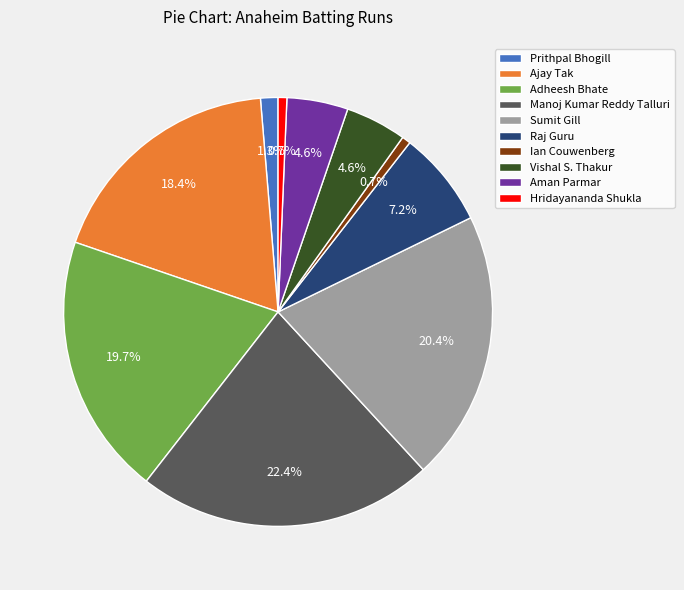

Which category has the biggest portion of the pie?

Manoj Kumar Reddy Talluri